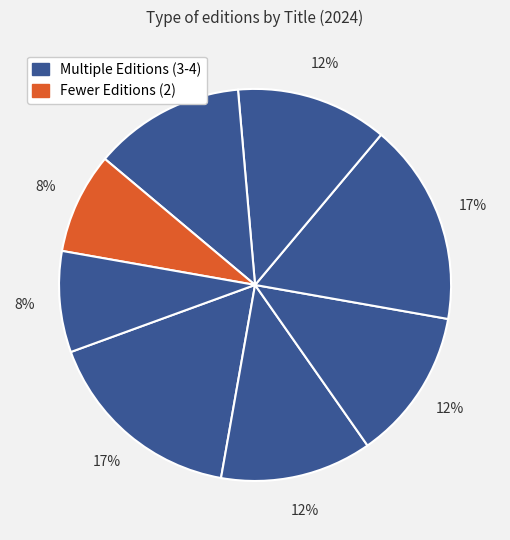

How many slices are in this pie chart?

8